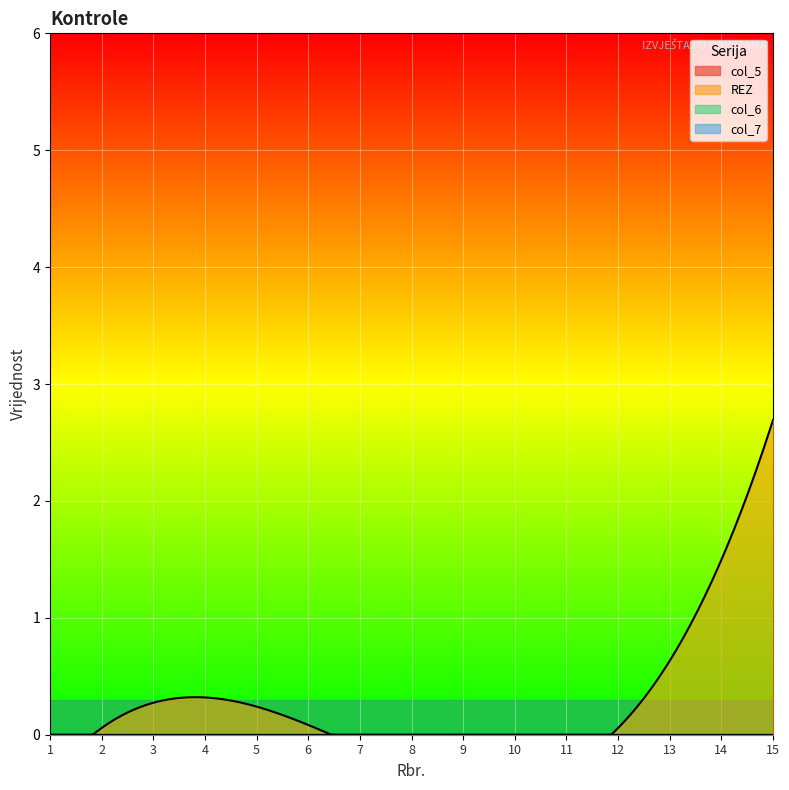

True or false: REZ has a value of 2 at 6.

False